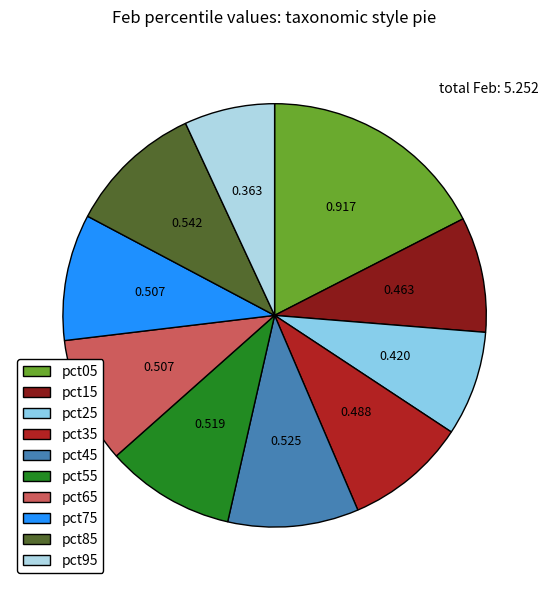

To the nearest percent, what percentage of the pie is pct25?

8%